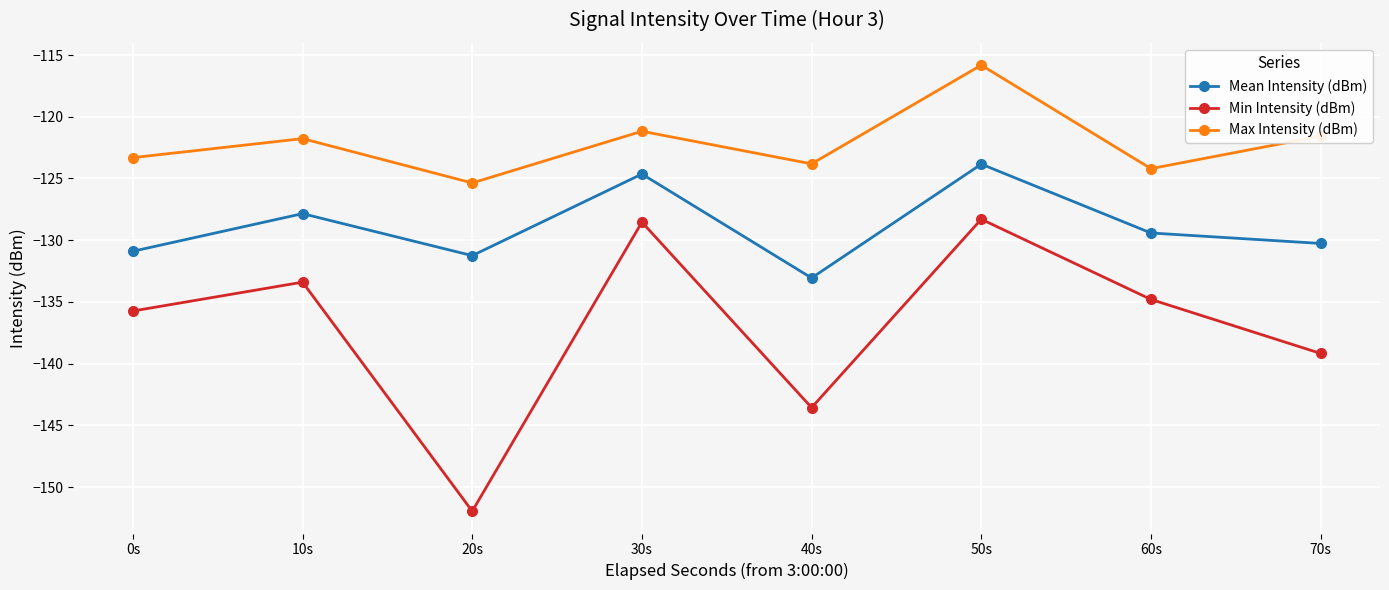

How many values in the Min Intensity (dBm) series exceed -134?

3